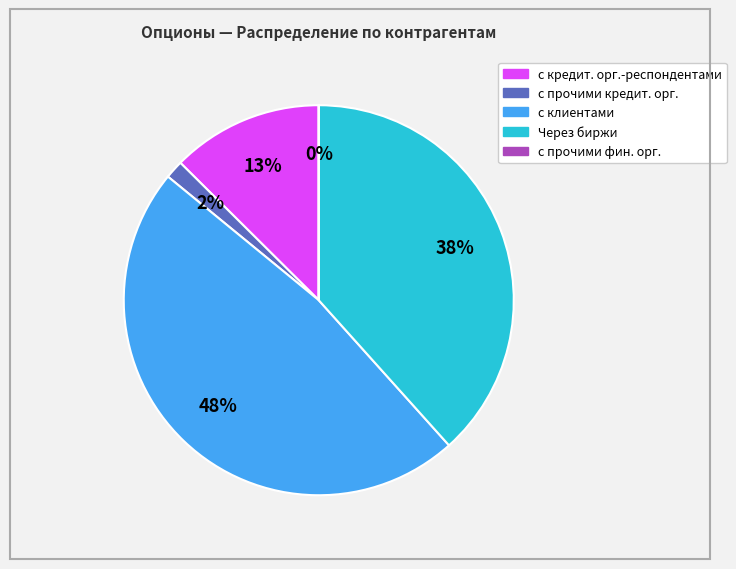

To the nearest percent, what is the difference between the largest and smallest slice percentages?

48%